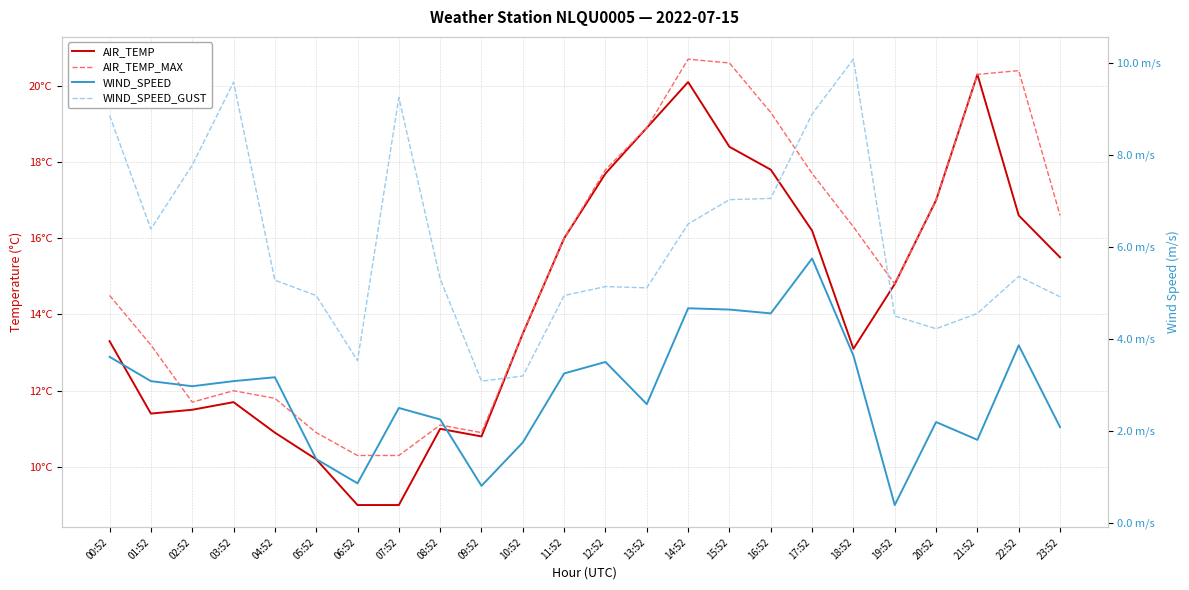

Between 01:52 and 10:52, which series saw the biggest shift?

WIND_SPEED_GUST